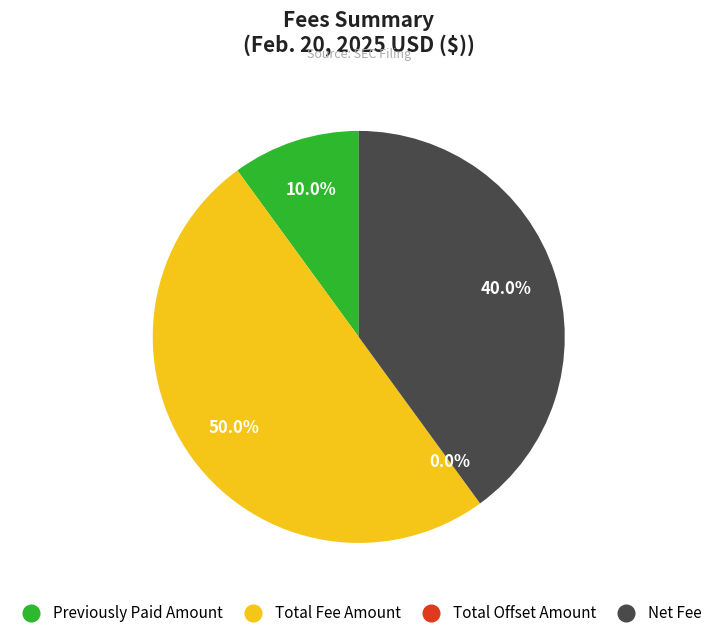

Is there any slice that represents more than half of the pie?

No